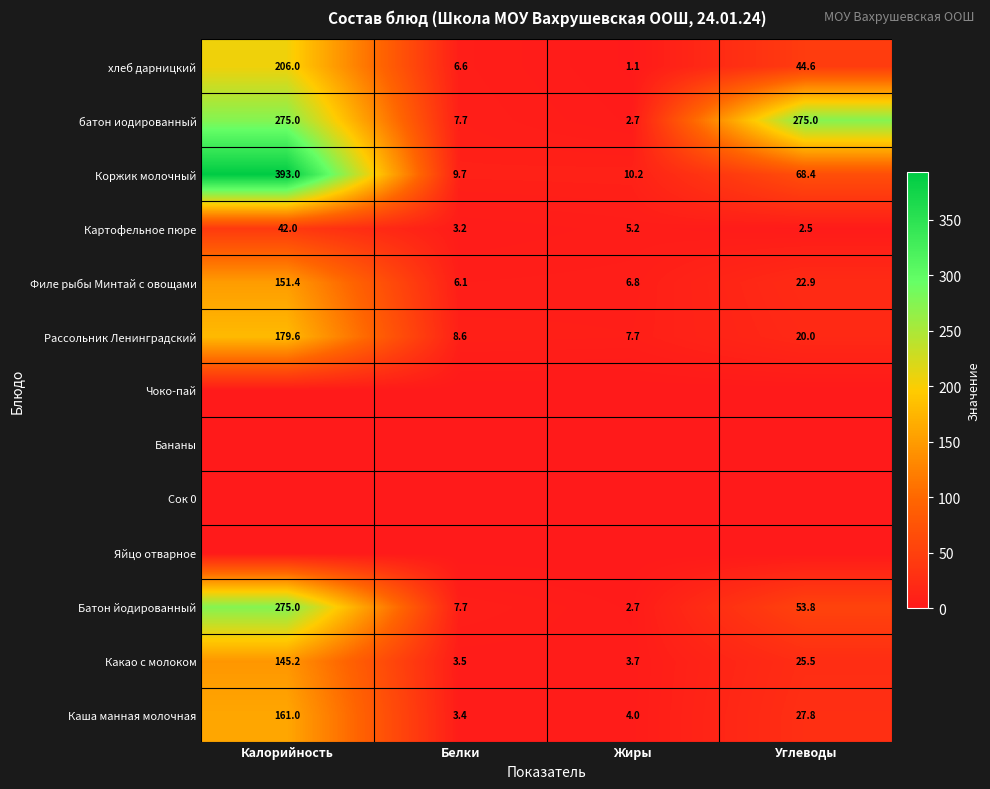

At which category is the sum across all series the highest?

Калорийность